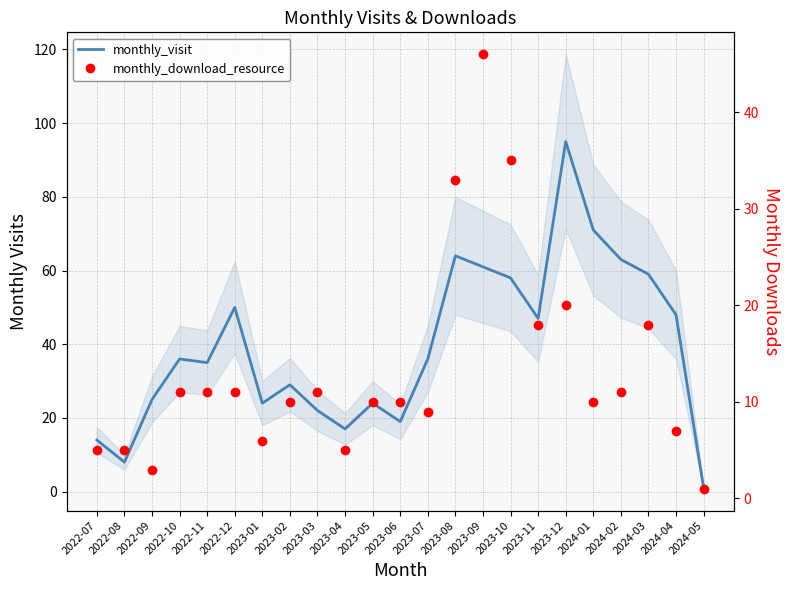

Between 2023-05 and 2023-07, which is larger?

2023-07